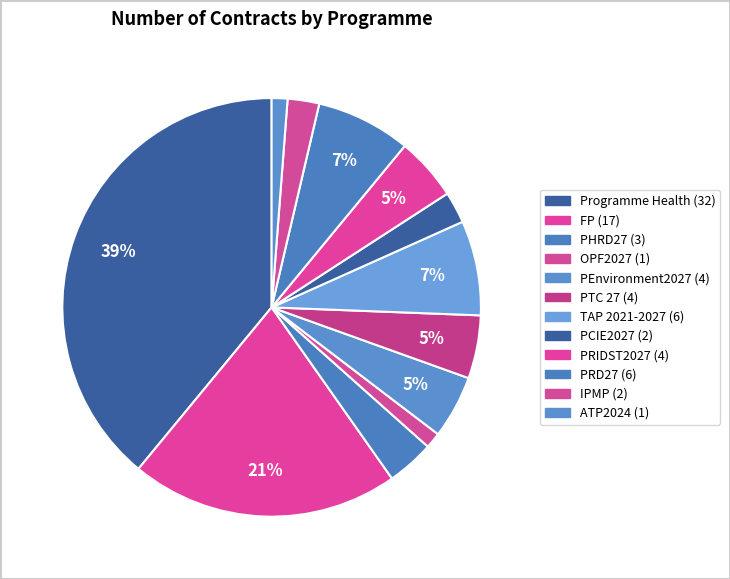

How many segments does this pie chart have?

12